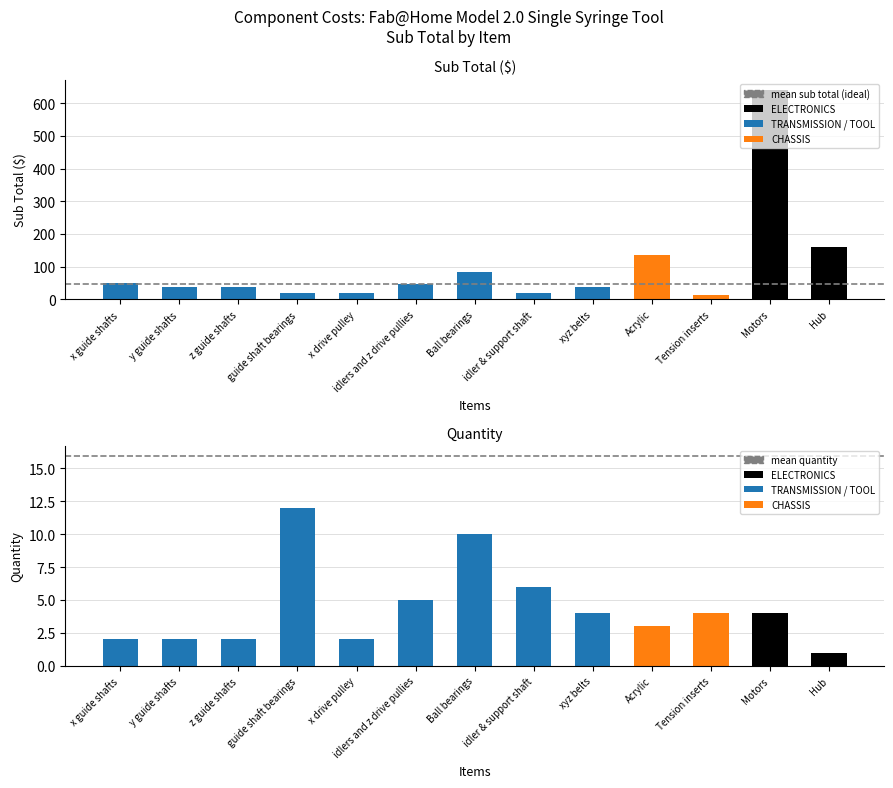

What is the smallest value displayed?

15.9